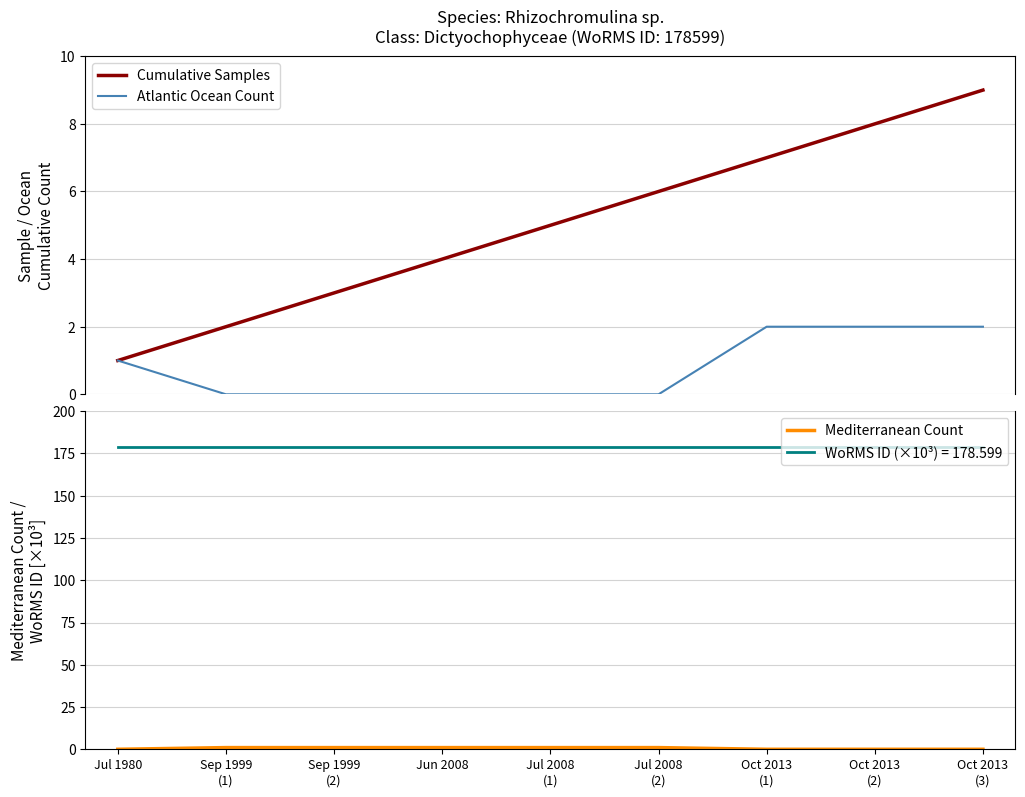

What is the label of the 9th point from the left?

Oct 2013
(3)